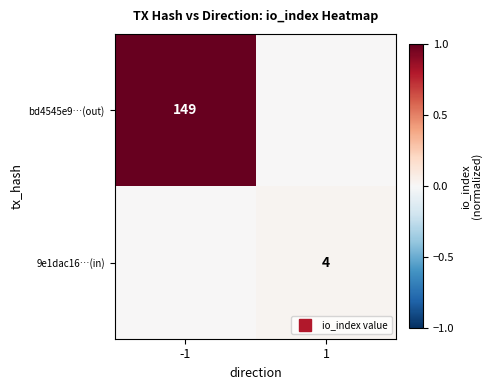

Which series has the largest total across all categories?

bd4545e9…(out)